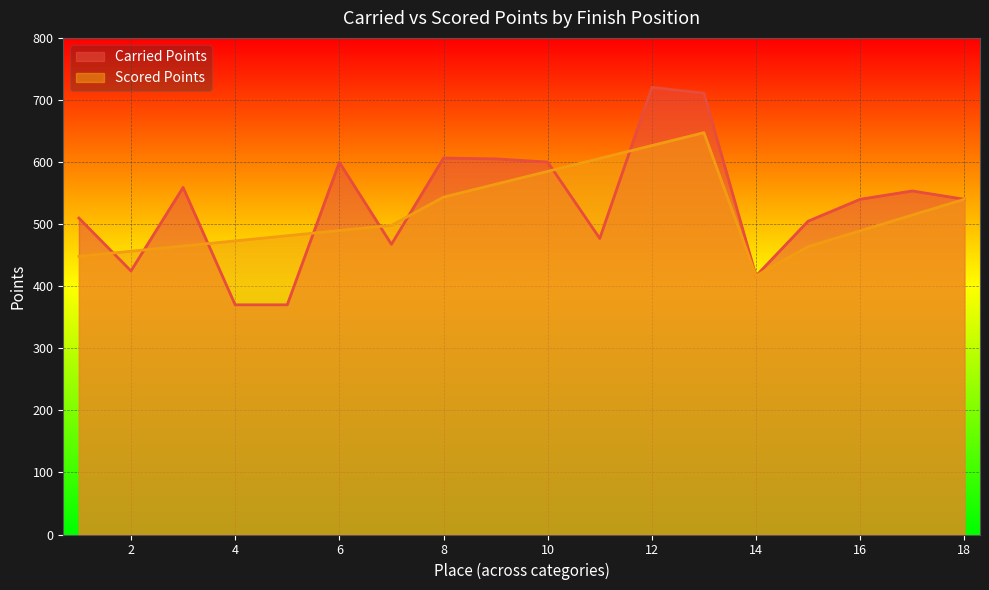

At which category does Scored Points reach its first local valley?

14